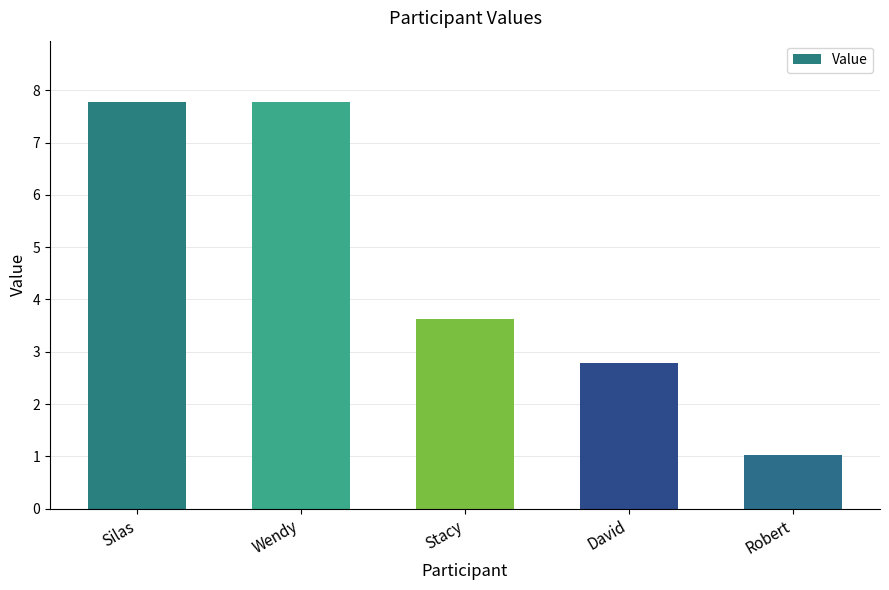

Approximately how many times larger is the value at Stacy compared to Silas?

0.5